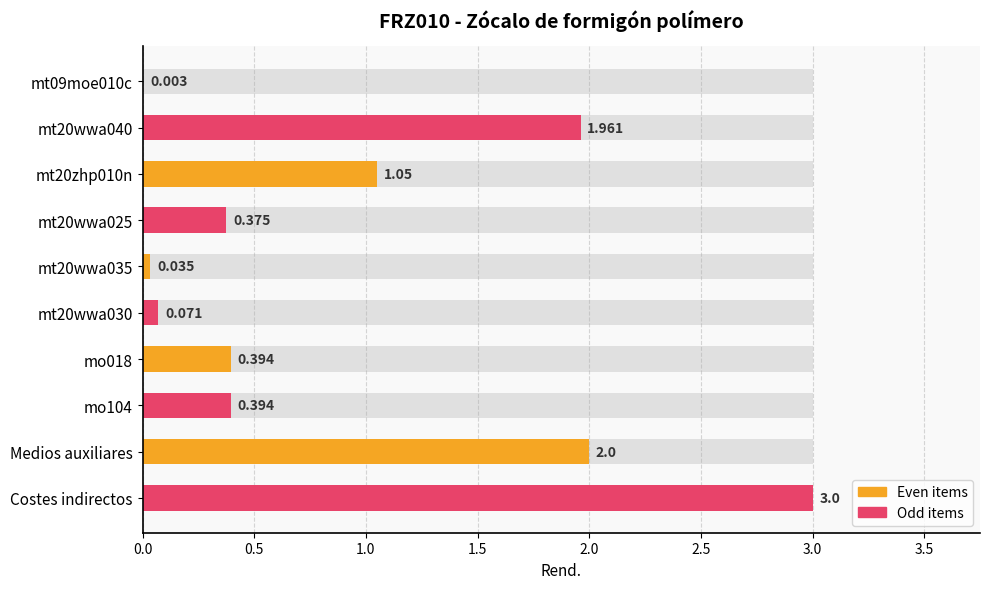

How many bars are there in total?

10